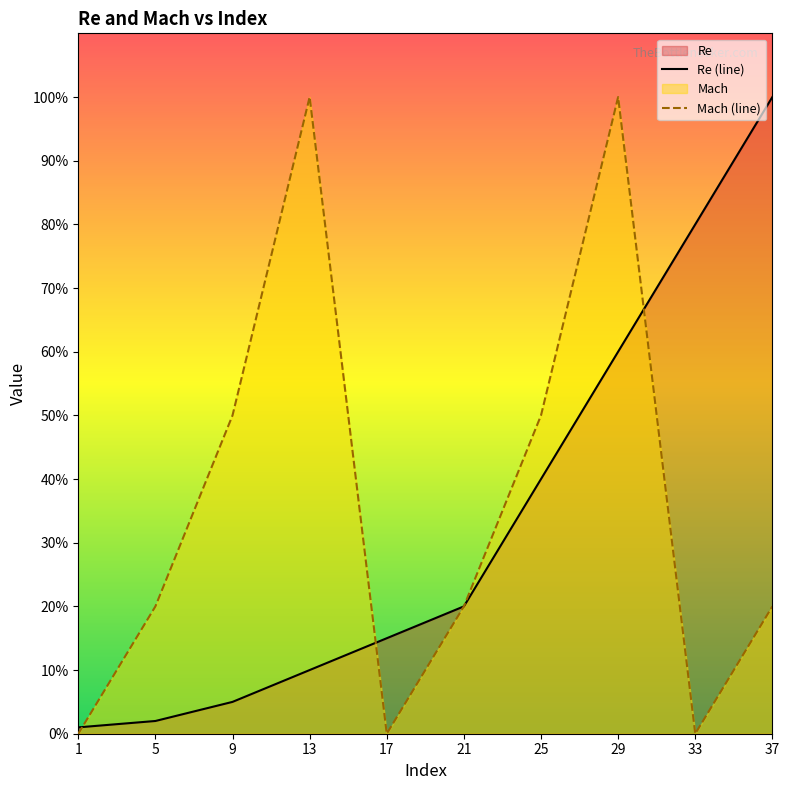

What is the sum of all Re values?

333